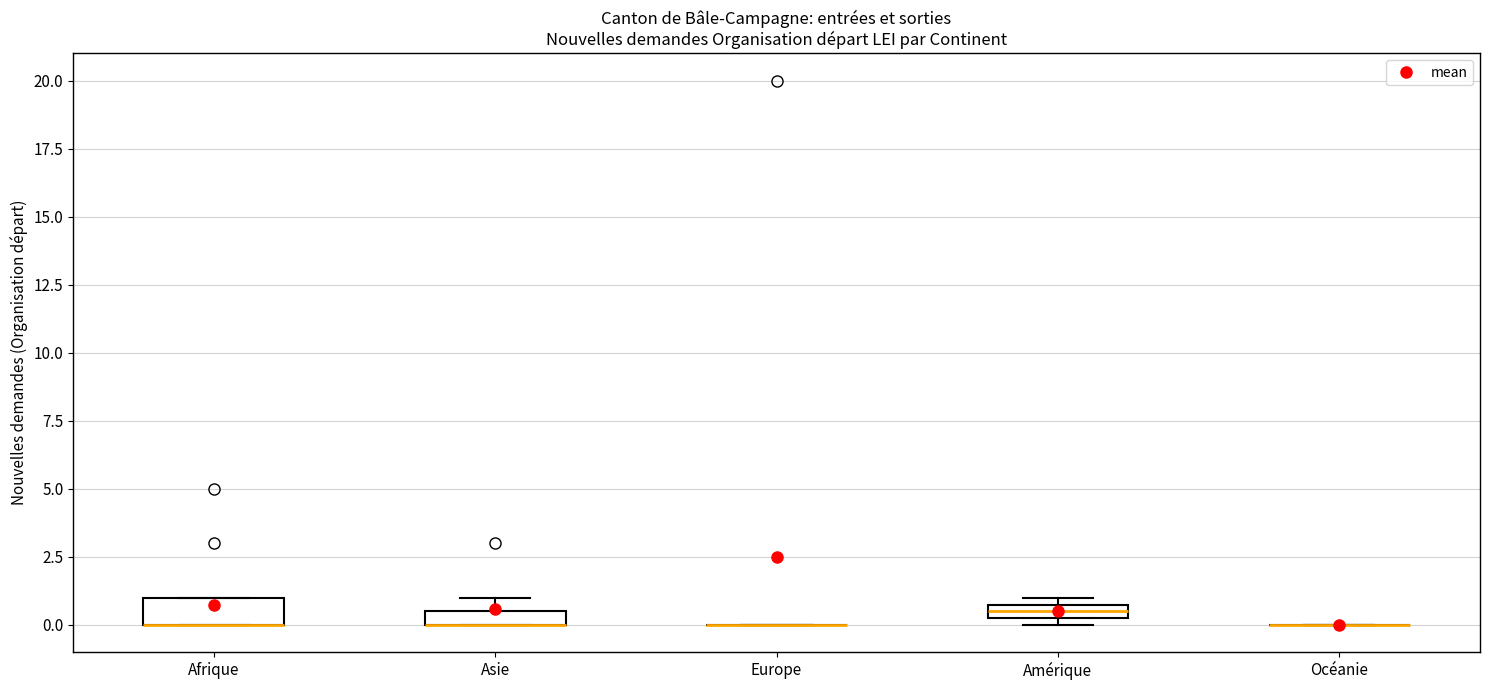

Where is the upper edge of the box for Afrique on the y-axis? The values are not printed on the chart, so give them approximately, as read against the axis.

1.0